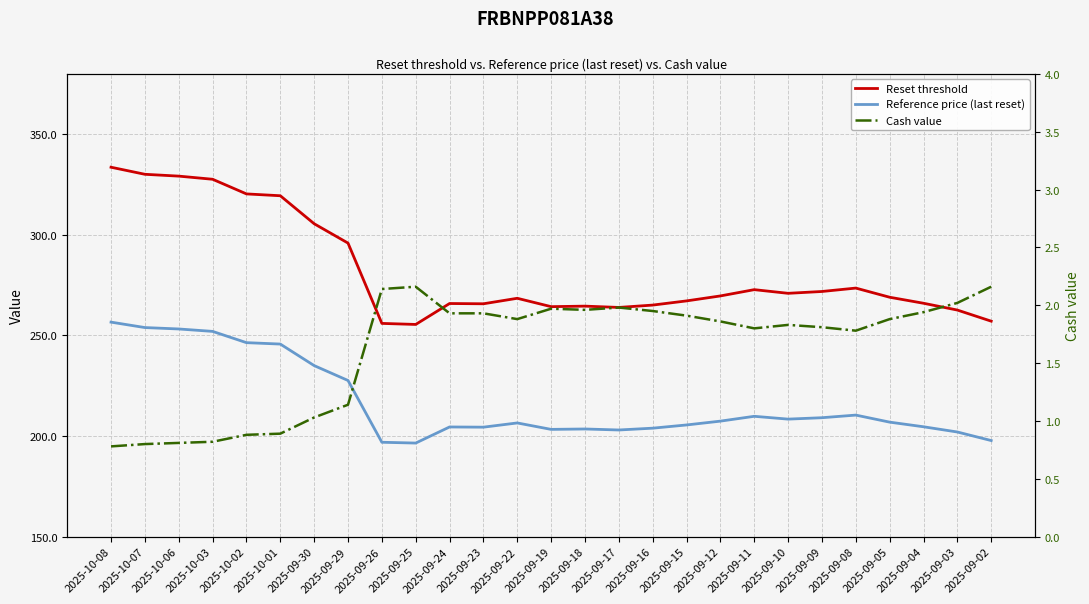

Which has a higher value, 2025-09-10 or 2025-09-09?

2025-09-09